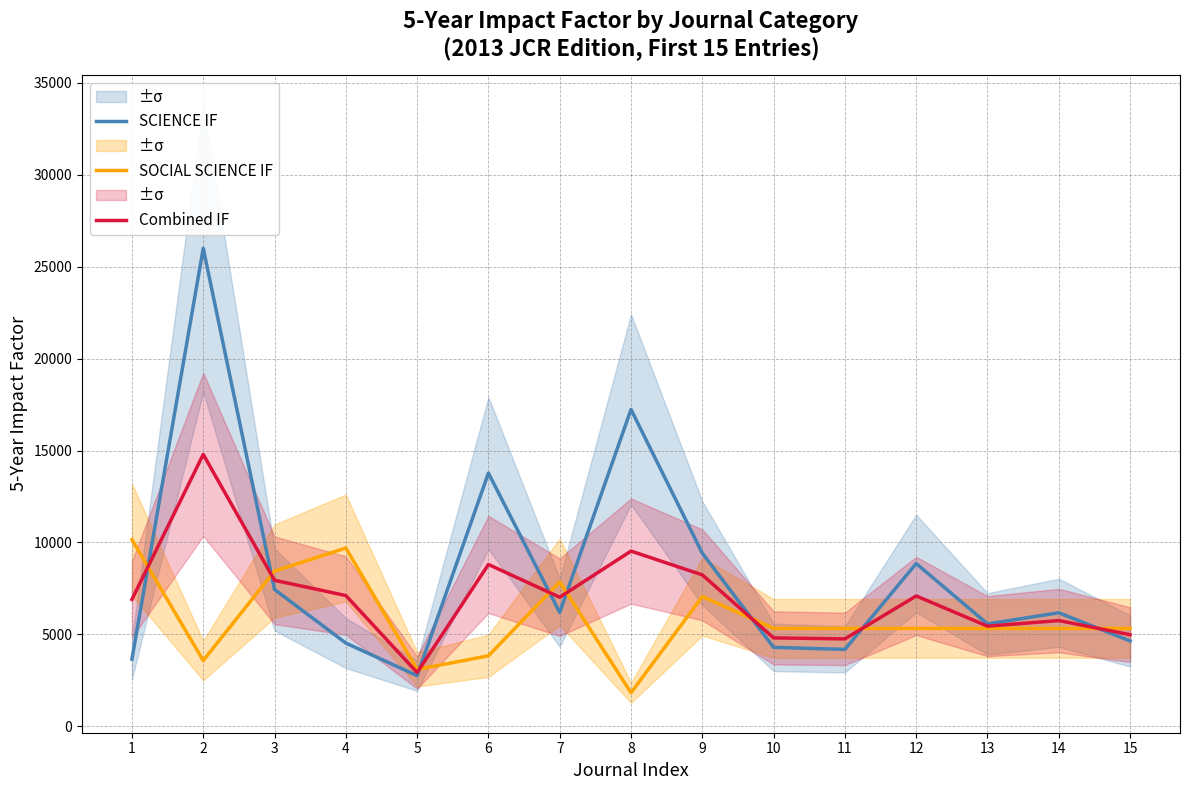

At which label is Combined IF closest to 8858?

6